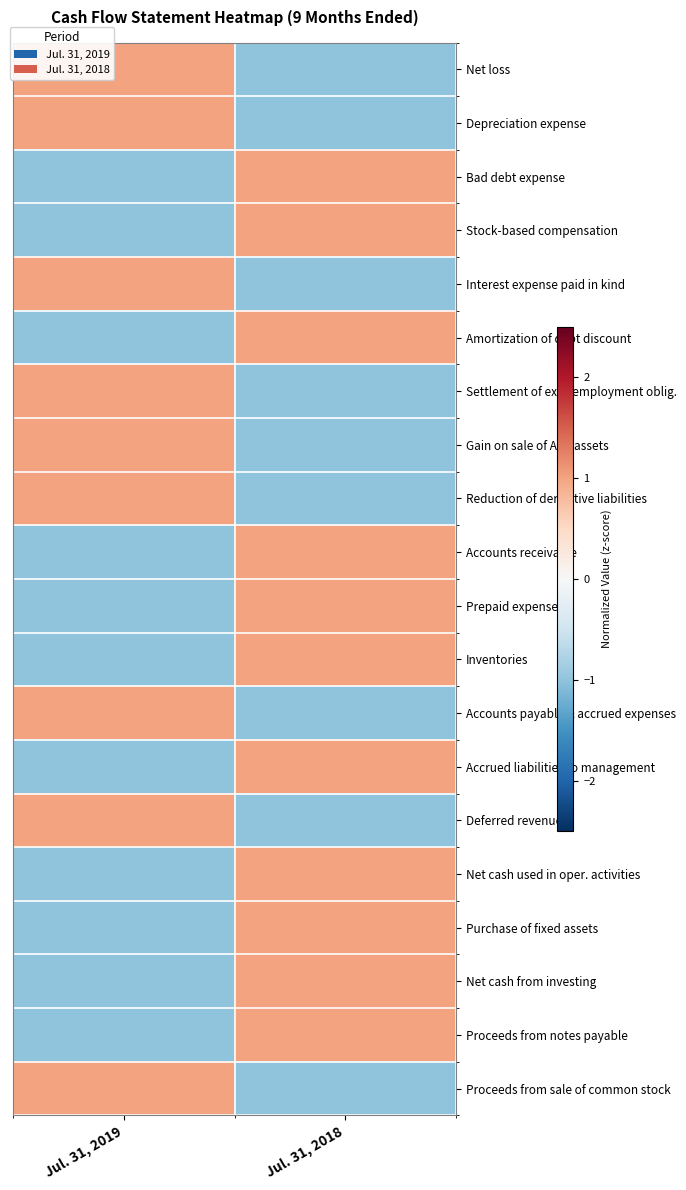

Reading left to right, transcribe all the data shown in this chart.

Net loss: Jul. 31, 2019=1	Jul. 31, 2018=-1
Depreciation expense: Jul. 31, 2019=1	Jul. 31, 2018=-1
Bad debt expense: Jul. 31, 2019=-1	Jul. 31, 2018=1
Stock-based compensation: Jul. 31, 2019=-1	Jul. 31, 2018=1
Interest expense paid in kind: Jul. 31, 2019=1	Jul. 31, 2018=-1
Amortization of debt discount: Jul. 31, 2019=-1	Jul. 31, 2018=1
Settlement of exec employment oblig.: Jul. 31, 2019=1	Jul. 31, 2018=-1
Gain on sale of Anu assets: Jul. 31, 2019=1	Jul. 31, 2018=-1
Reduction of derivative liabilities: Jul. 31, 2019=1	Jul. 31, 2018=-1
Accounts receivable: Jul. 31, 2019=-1	Jul. 31, 2018=1
Prepaid expenses: Jul. 31, 2019=-1	Jul. 31, 2018=1
Inventories: Jul. 31, 2019=-1	Jul. 31, 2018=1
Accounts payable & accrued expenses: Jul. 31, 2019=1	Jul. 31, 2018=-1
Accrued liabilities to management: Jul. 31, 2019=-1	Jul. 31, 2018=1
Deferred revenue: Jul. 31, 2019=1	Jul. 31, 2018=-1
Net cash used in oper. activities: Jul. 31, 2019=-1	Jul. 31, 2018=1
Purchase of fixed assets: Jul. 31, 2019=-1	Jul. 31, 2018=1
Net cash from investing: Jul. 31, 2019=-1	Jul. 31, 2018=1
Proceeds from notes payable: Jul. 31, 2019=-1	Jul. 31, 2018=1
Proceeds from sale of common stock: Jul. 31, 2019=1	Jul. 31, 2018=-1